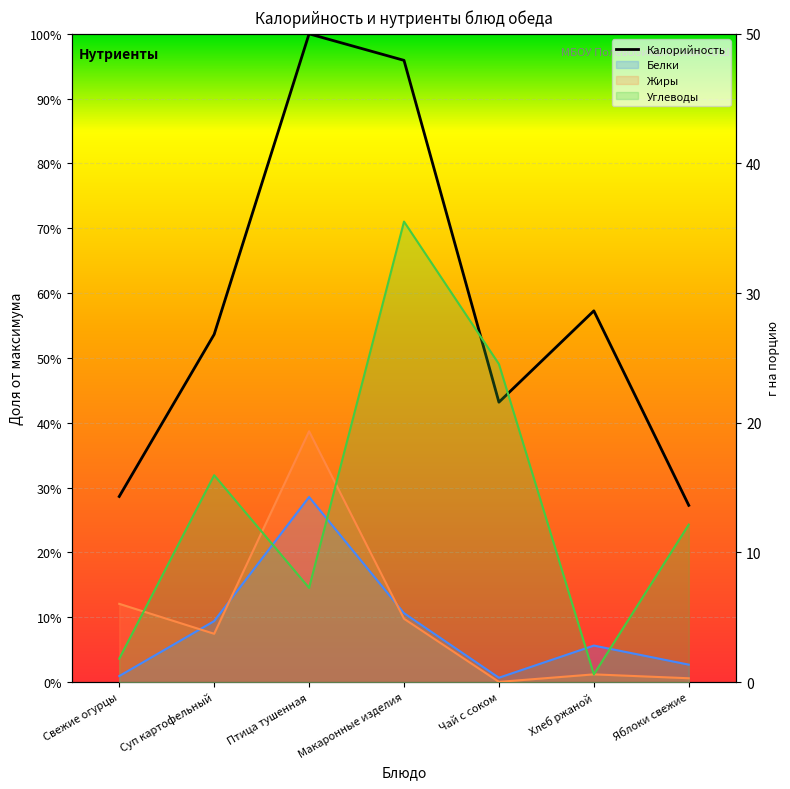

At which category does Жиры reach its first local peak?

Птица тушенная